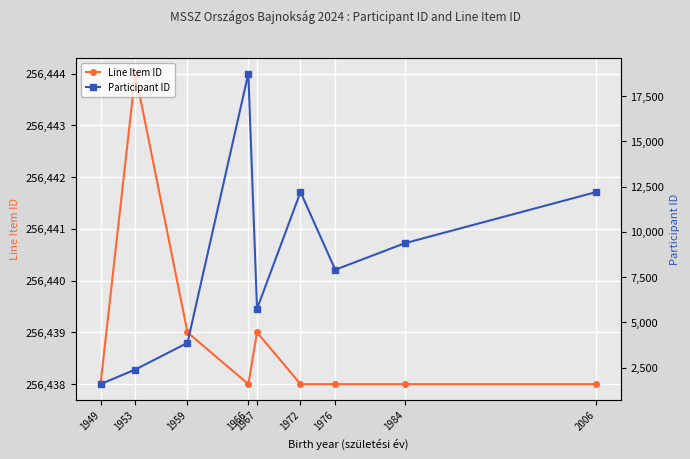

How many lines are shown in the chart?

2